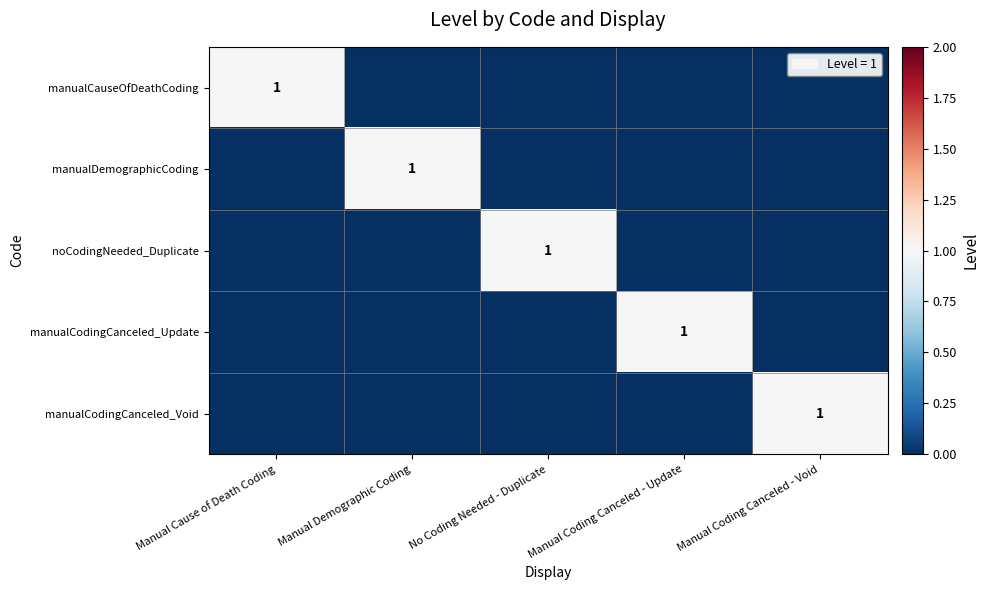

Which series has the largest total across all categories?

manualCauseOfDeathCoding